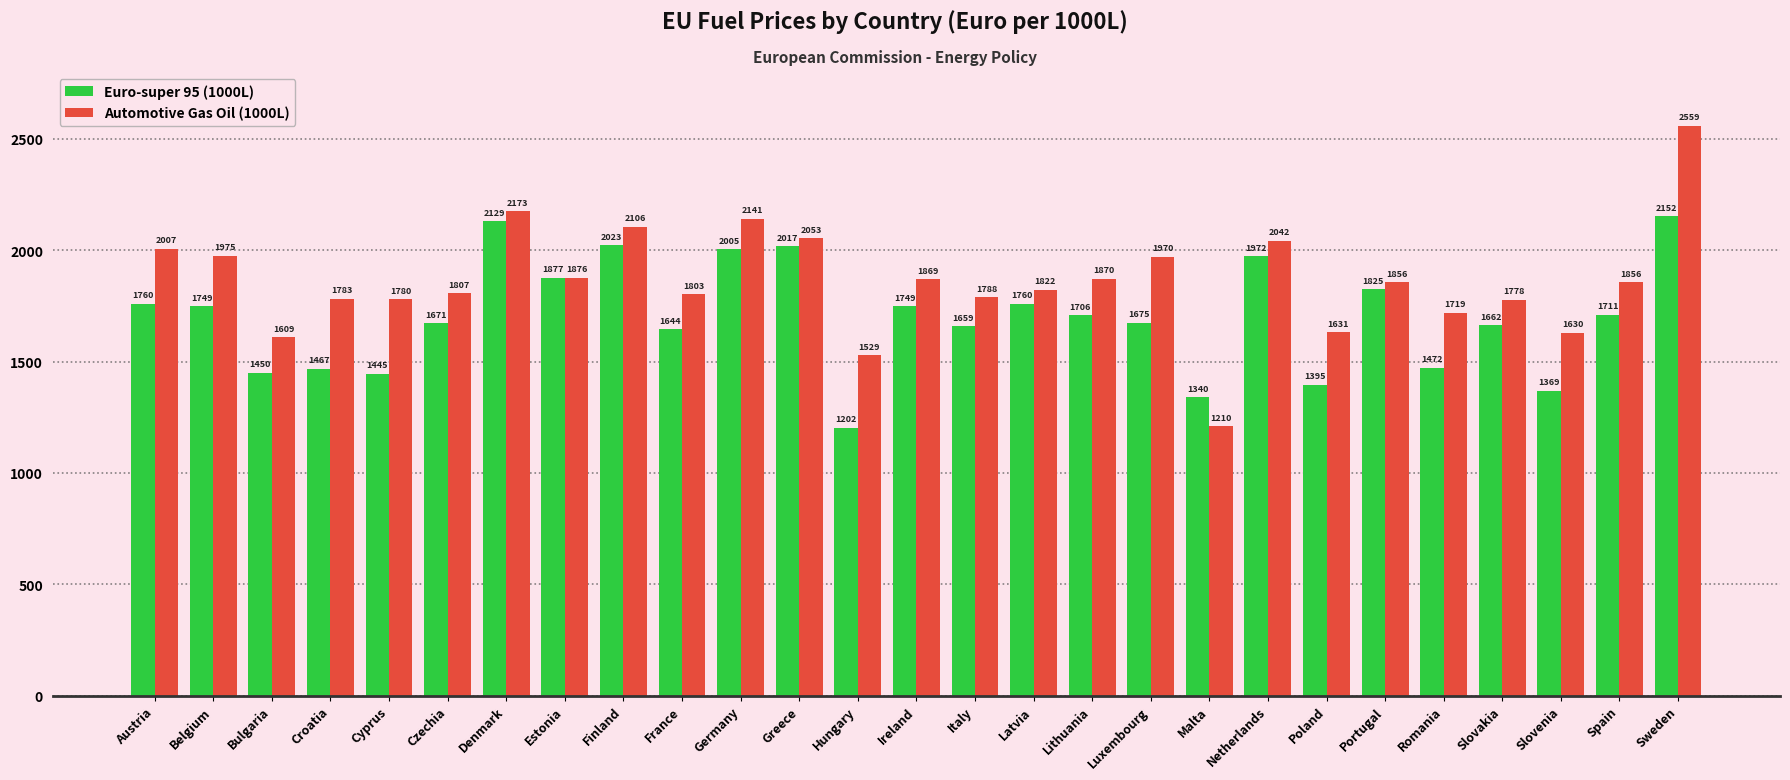

What is the difference between the maximum and minimum values in the Euro-super 95 (1000L) series?

949.0